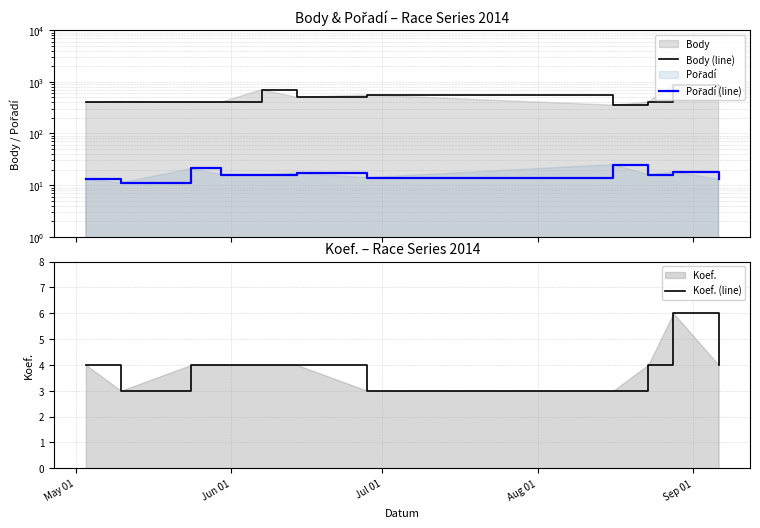

True or false: Koef. (line) and Pořadí (line) intersect in this chart.

False